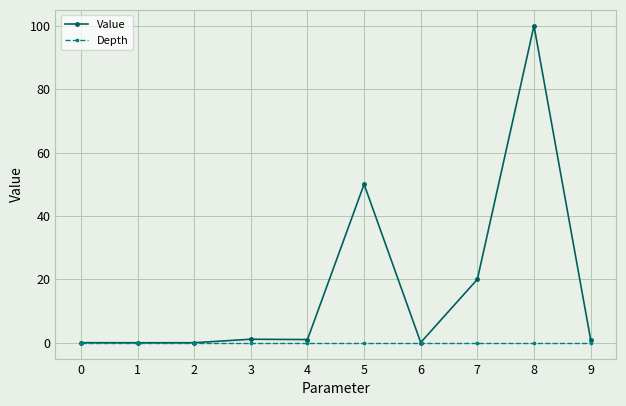

At which category is the sum across all series the highest?

8